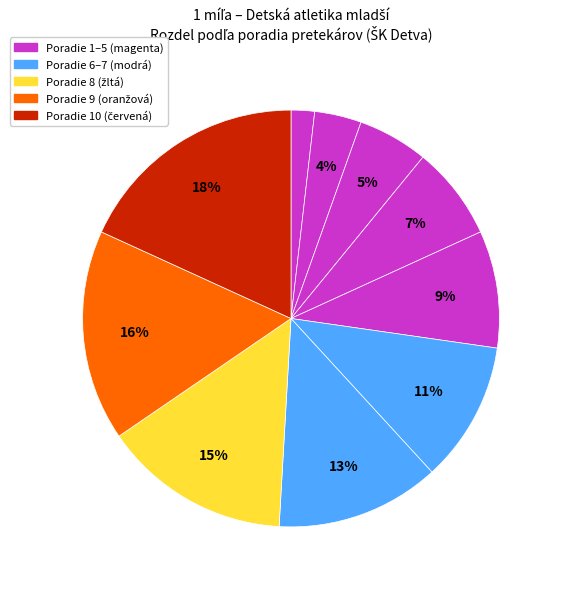

How many slices are in this pie chart?

10